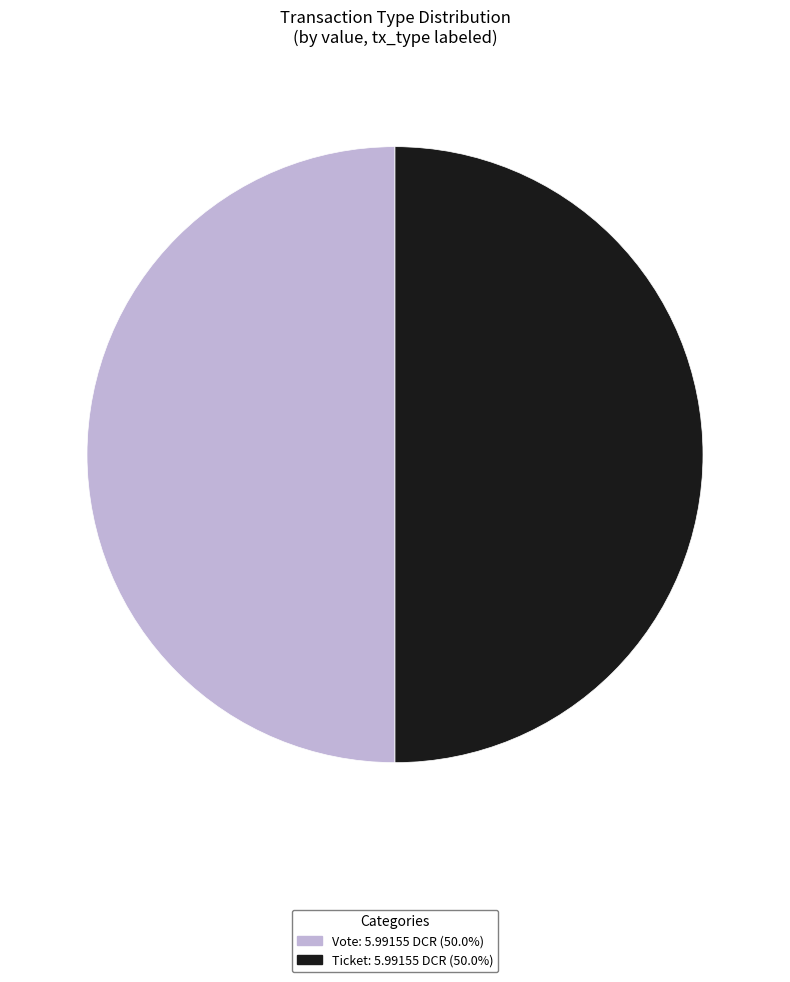

How many slices are in this pie chart?

2